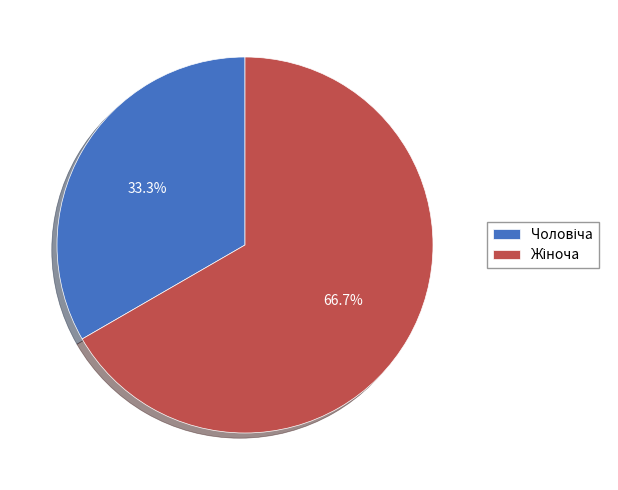

Is there any slice that represents more than half of the pie?

Yes